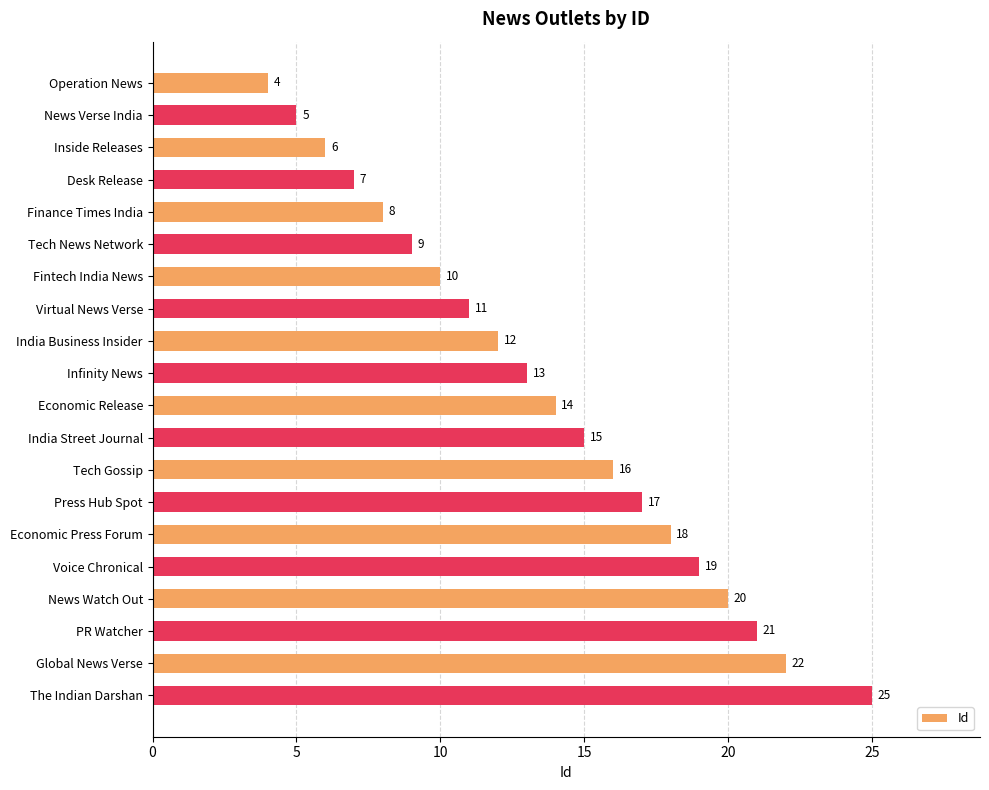

What is the value of the 8th bar from the top?

11